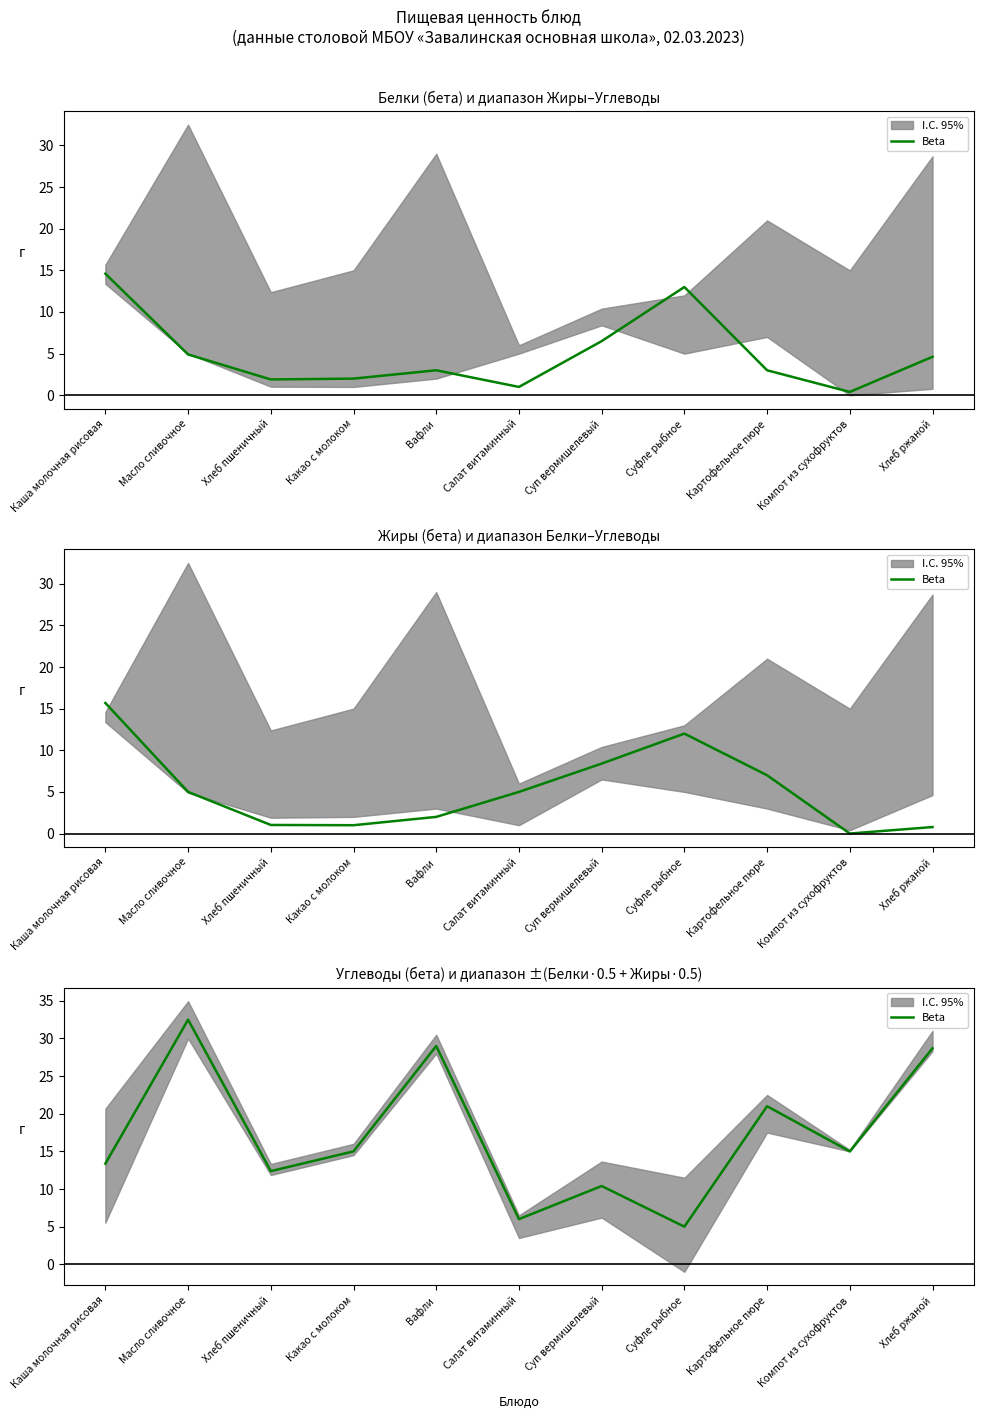

Reading left to right, extract all data points from this chart.

Каша молочная рисовая=13.4	Масло сливочное=32.5	Хлеб пшеничный=12.4	Какао с молоком=15.0	Вафли=29.0	Салат витаминный=6.0	Суп вермишелевый=10.4	Суфле рыбное=5.0	Картофельное пюре=21.0	Компот из сухофруктов=15.0	Хлеб ржаной=28.7